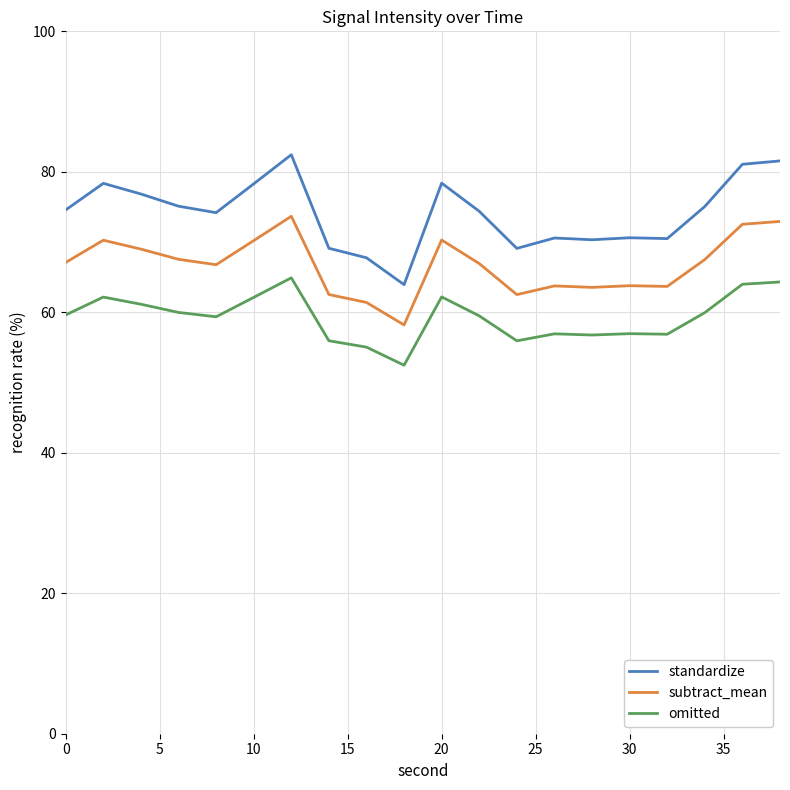

Does the chart display data point markers on the line(s)?

No